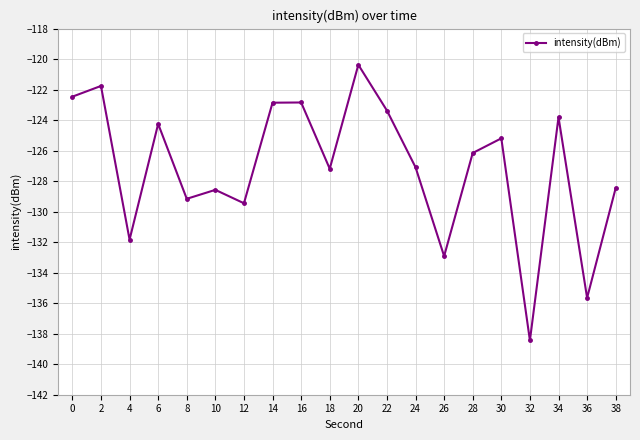

What is the difference between the values at 24 and 26?

5.8